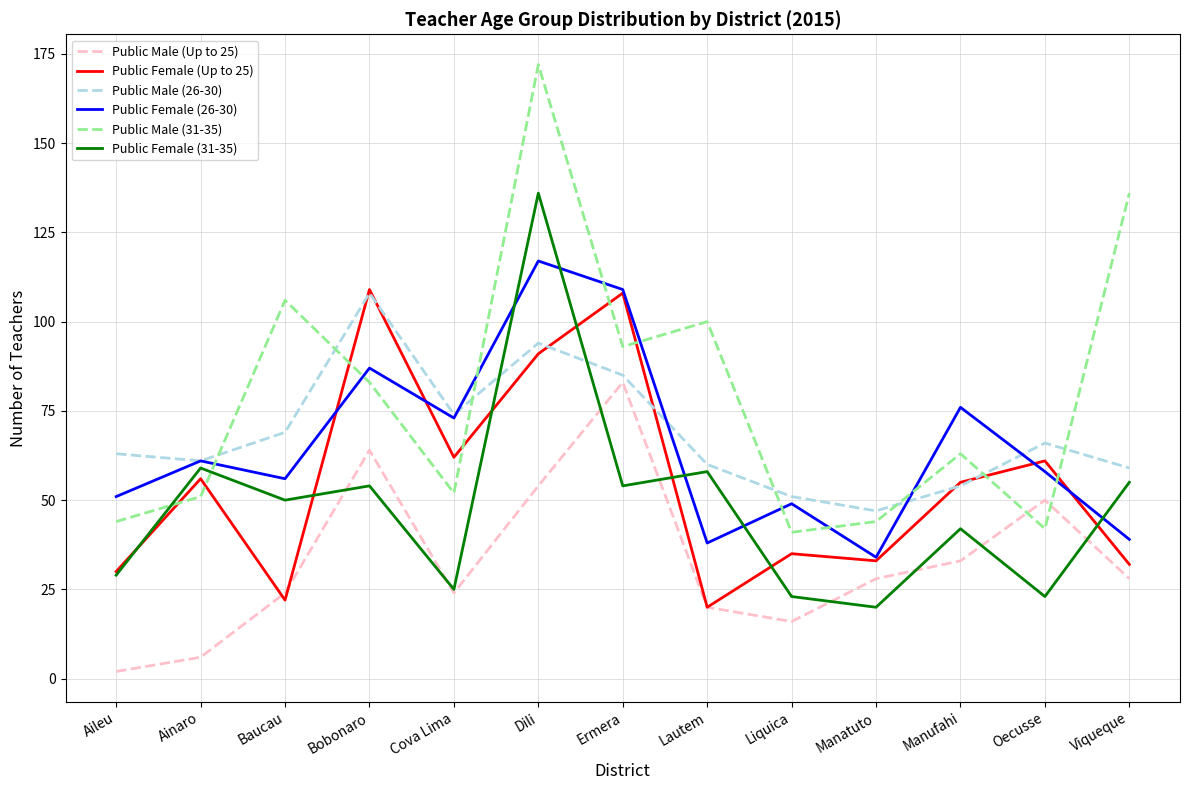

What position from the left is Manufahi?

11